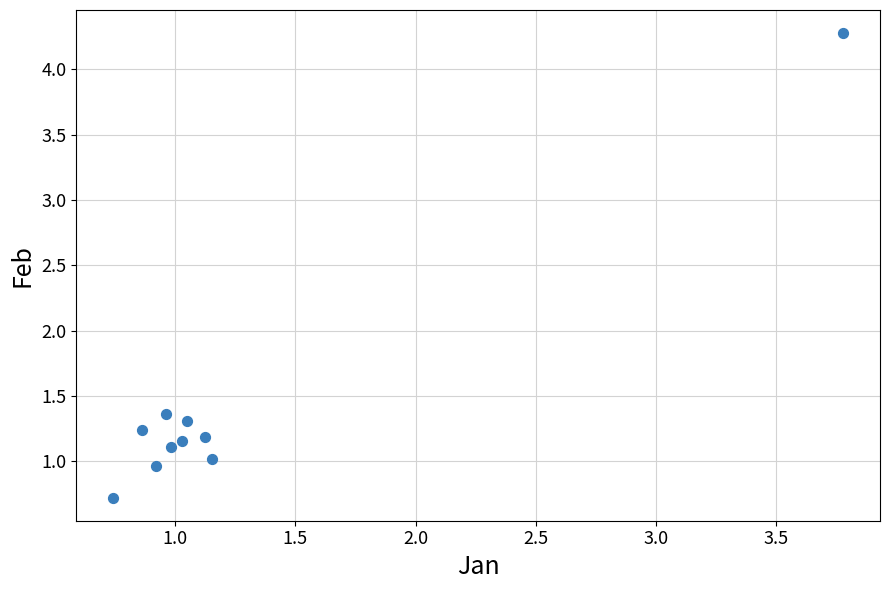

What is the average X value?

1.3